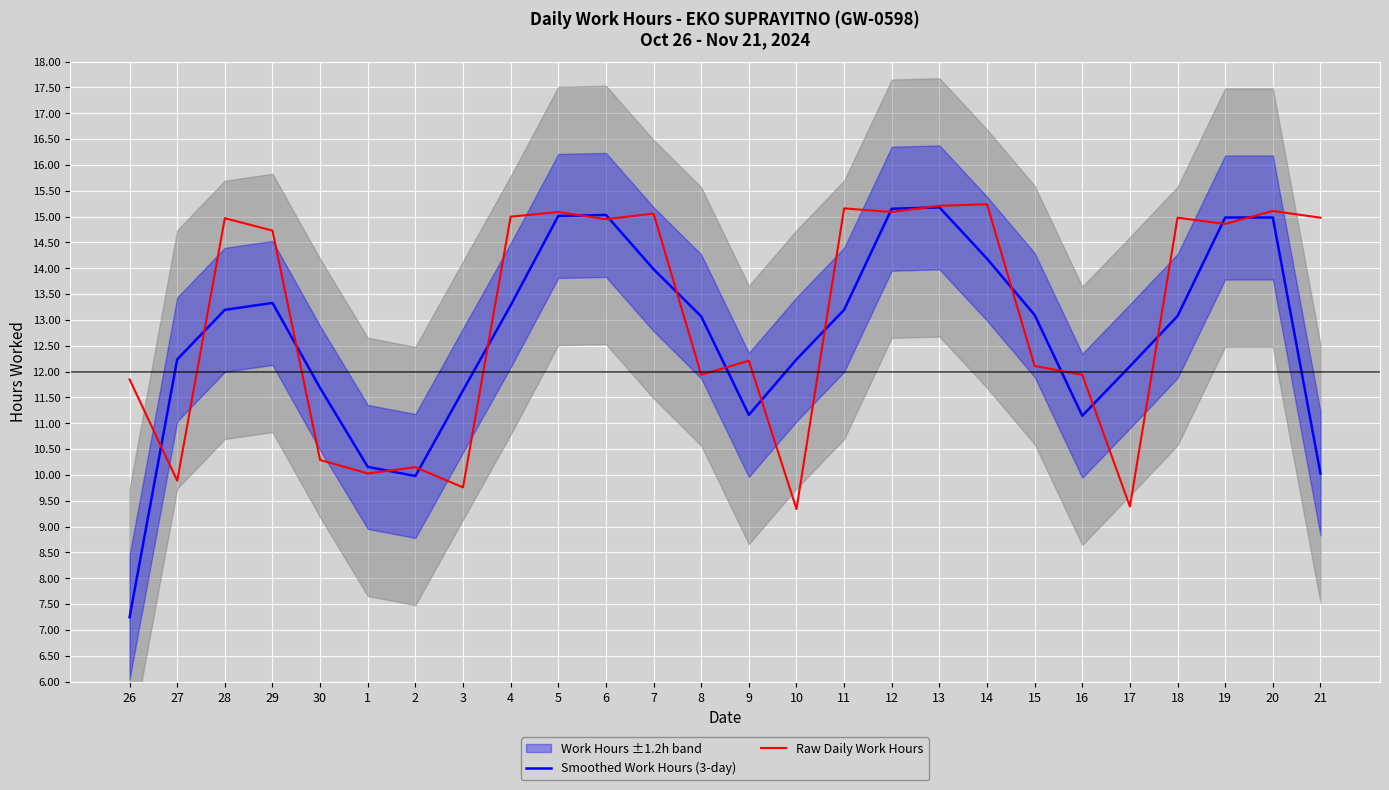

Is it true that Raw Daily Work Hours equals 4.8 at 14?

False